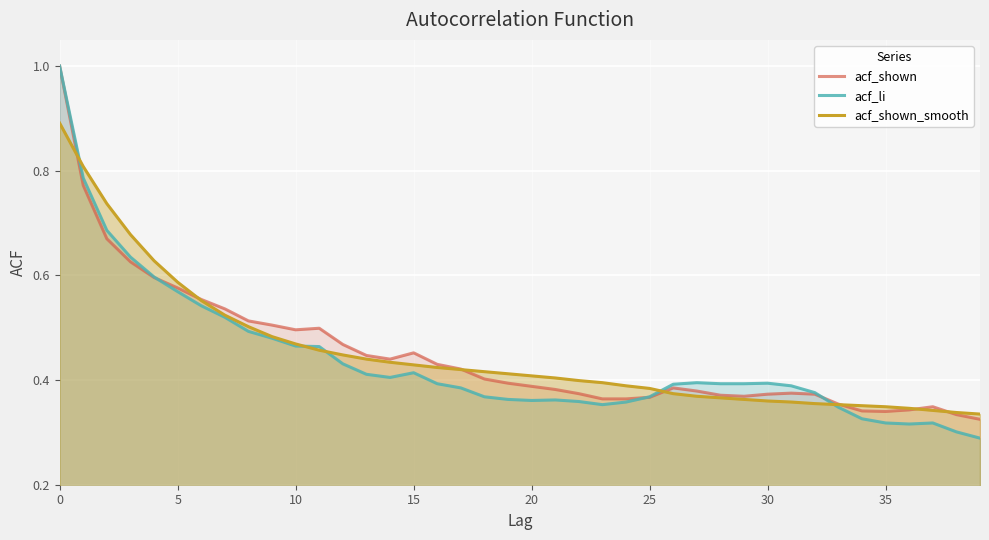

Which has a higher value, 33 or 27?

27